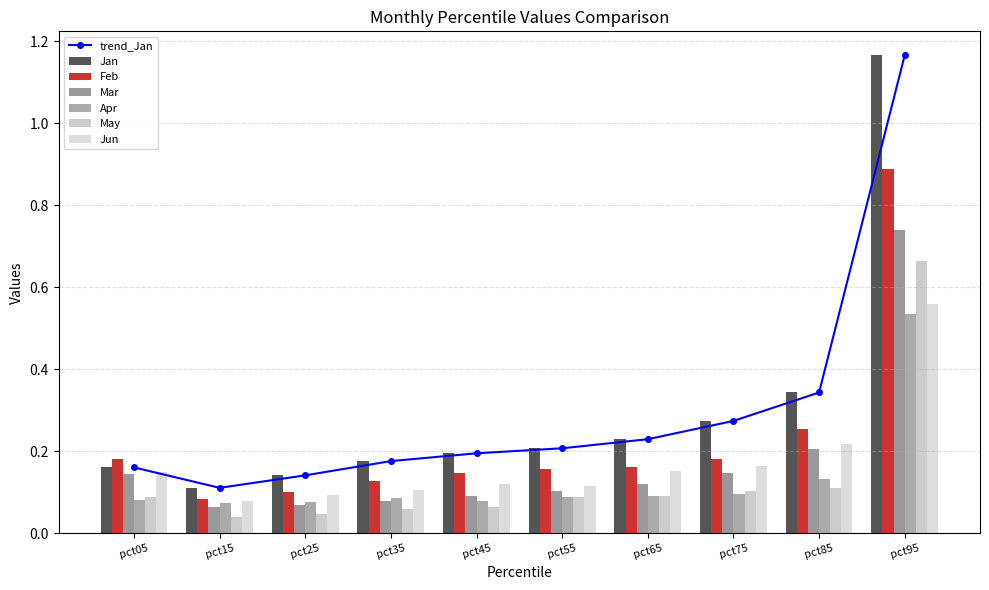

What is the sum of all Mar values?

1.8